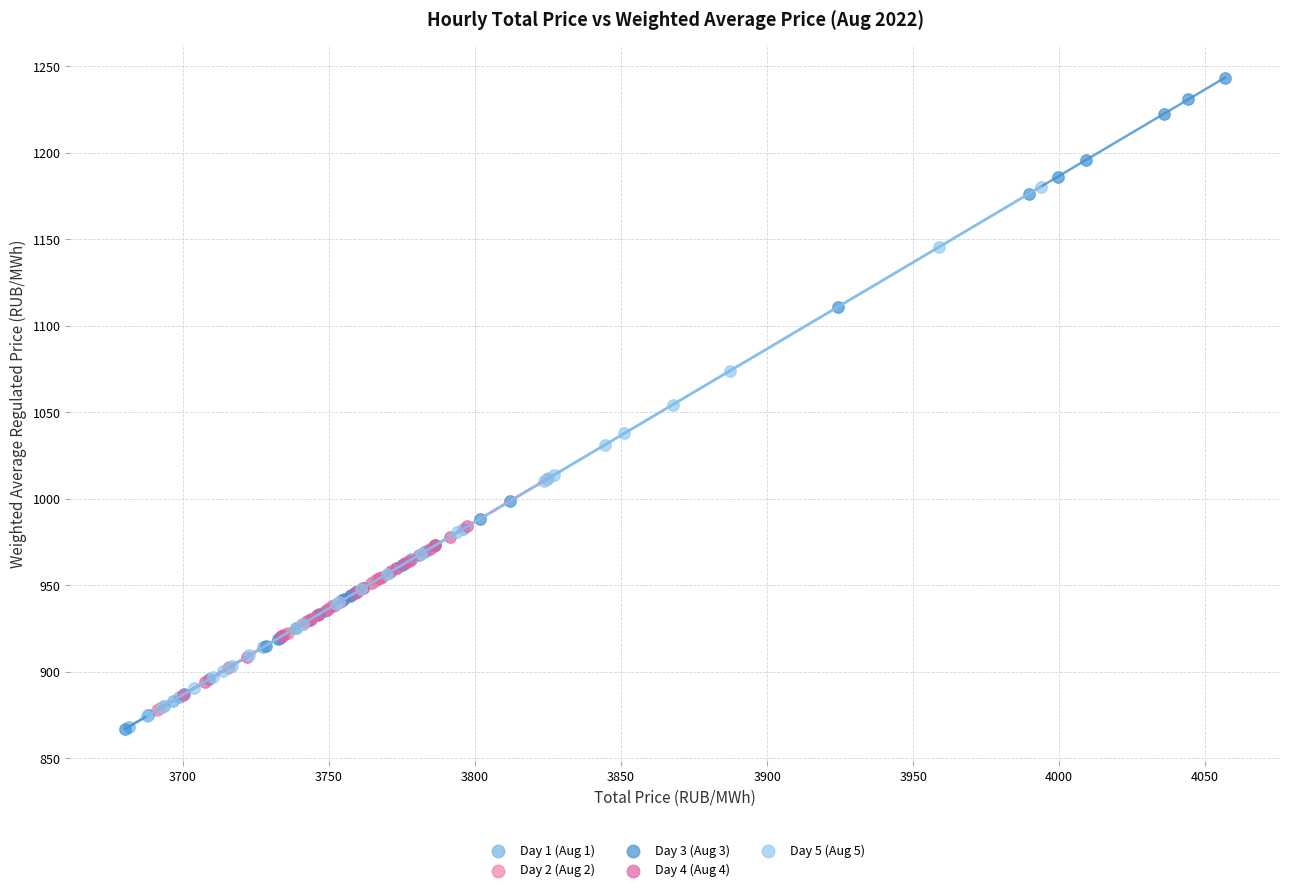

What are all the series names shown in the legend?

Day 1 (Aug 1), Day 2 (Aug 2), Day 3 (Aug 3), Day 4 (Aug 4), Day 5 (Aug 5)